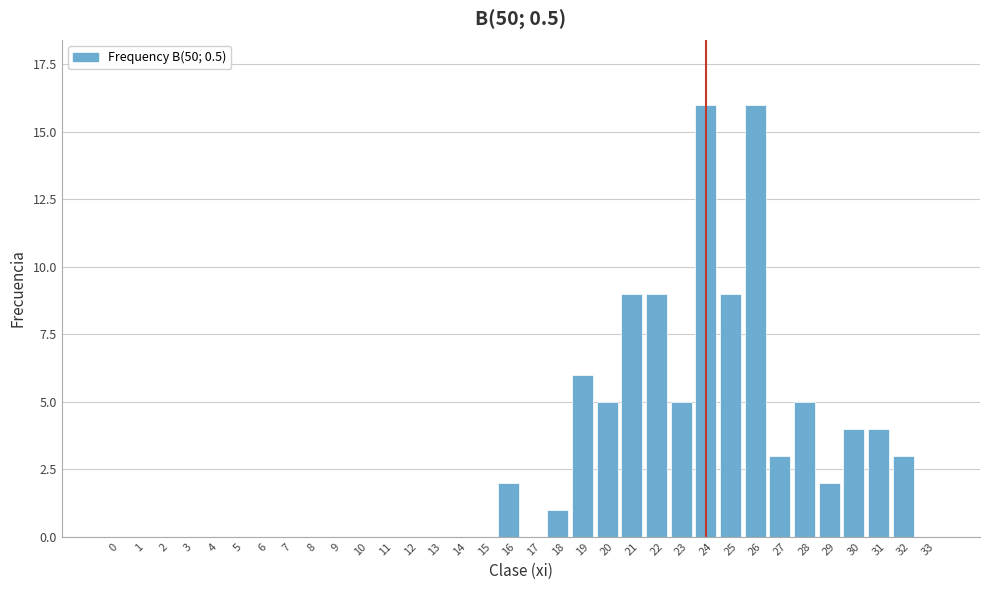

What is the sum of all values?

99